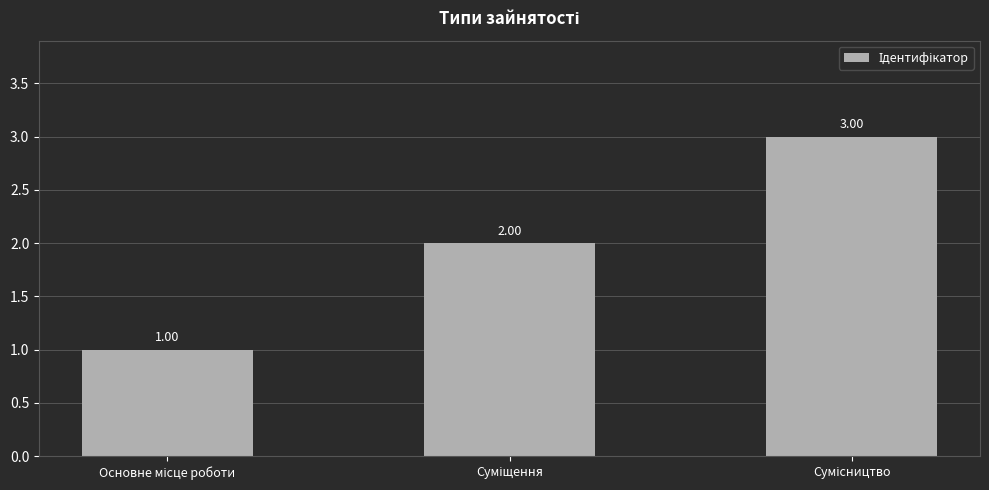

What is the value of the 1st bar from the left?

1